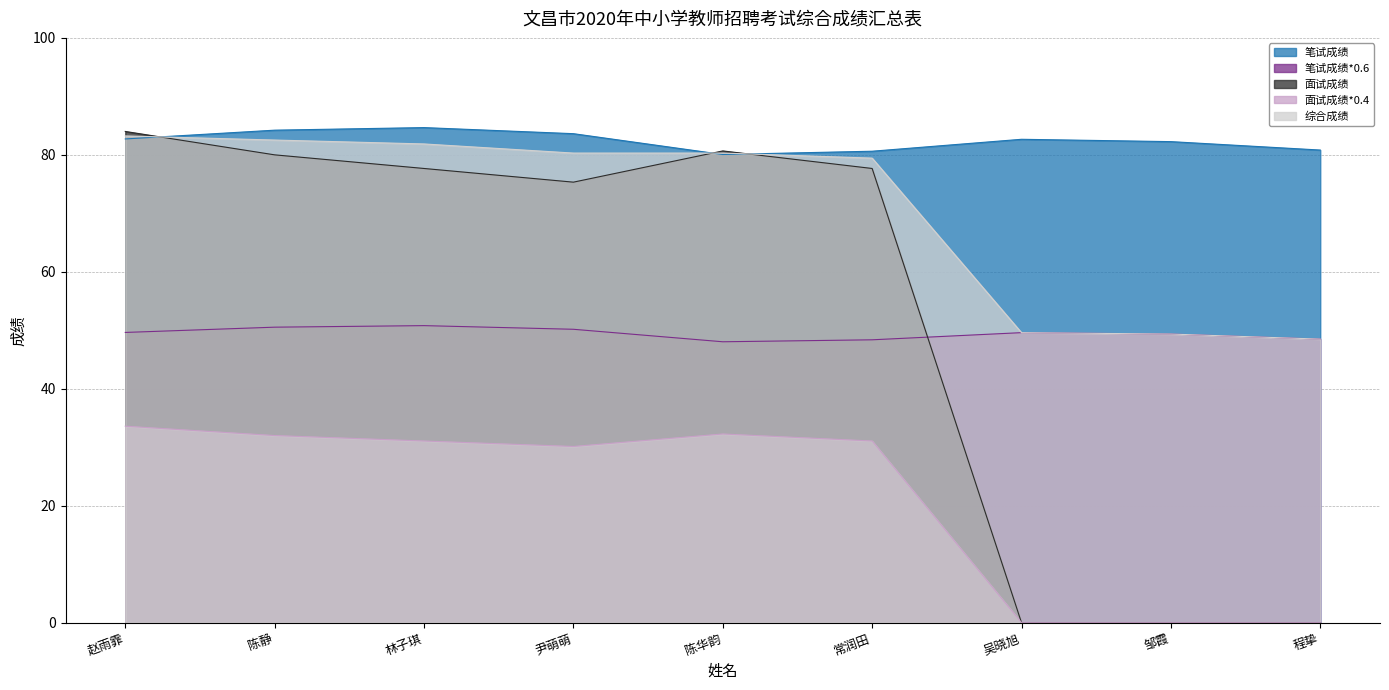

The value of 面试成绩*0.4 at 邹霞 is 0.0. True or false?

True